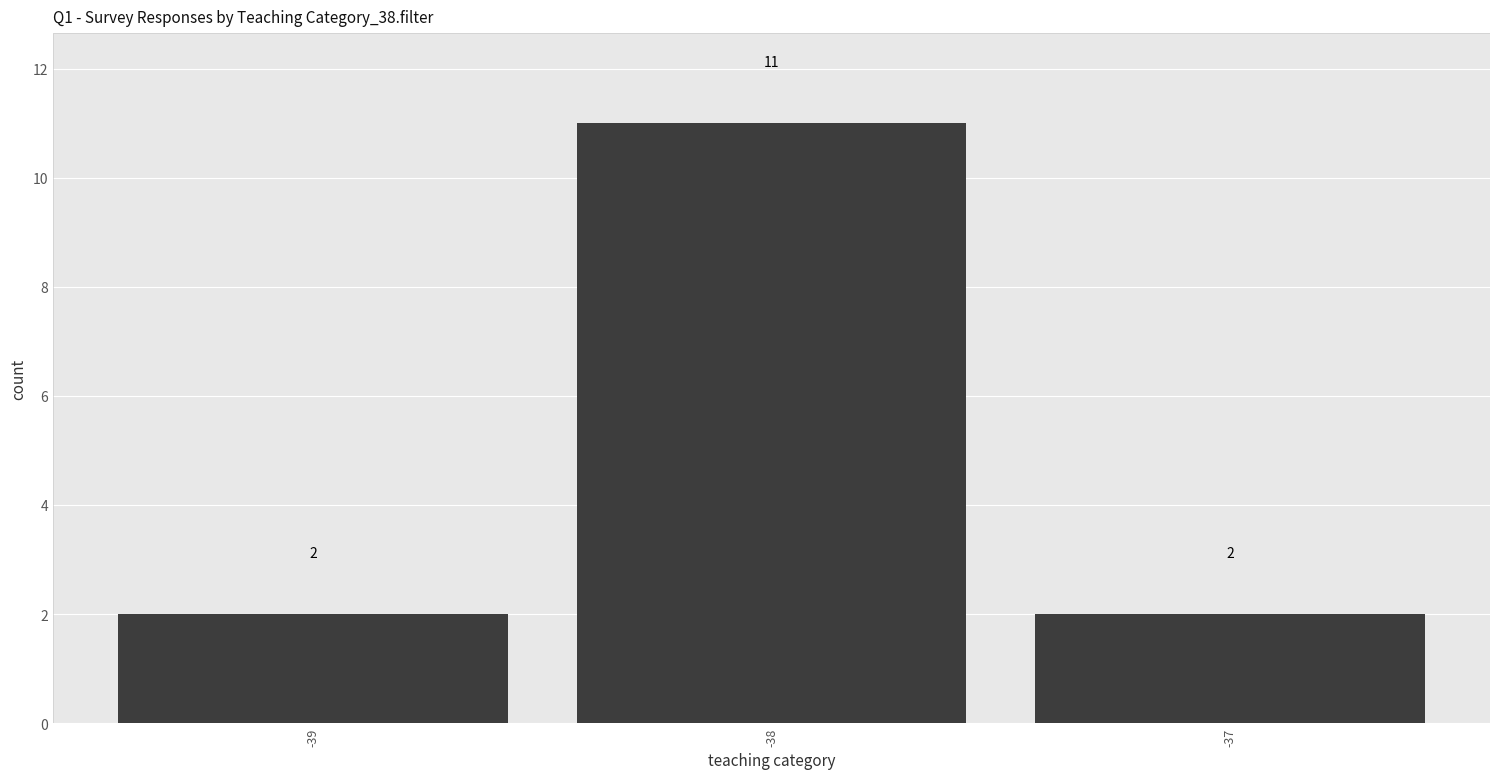

Is it true that the value at -37 is 2?

True